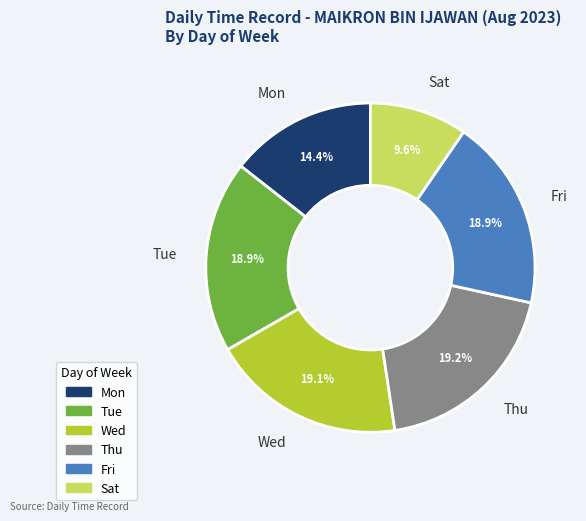

Which slice is the smallest?

Sat